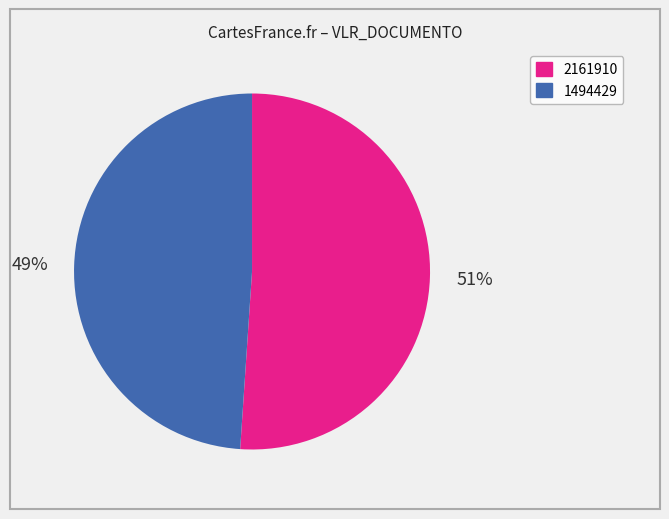

Is it true that 1494429 is 41% of the pie?

False